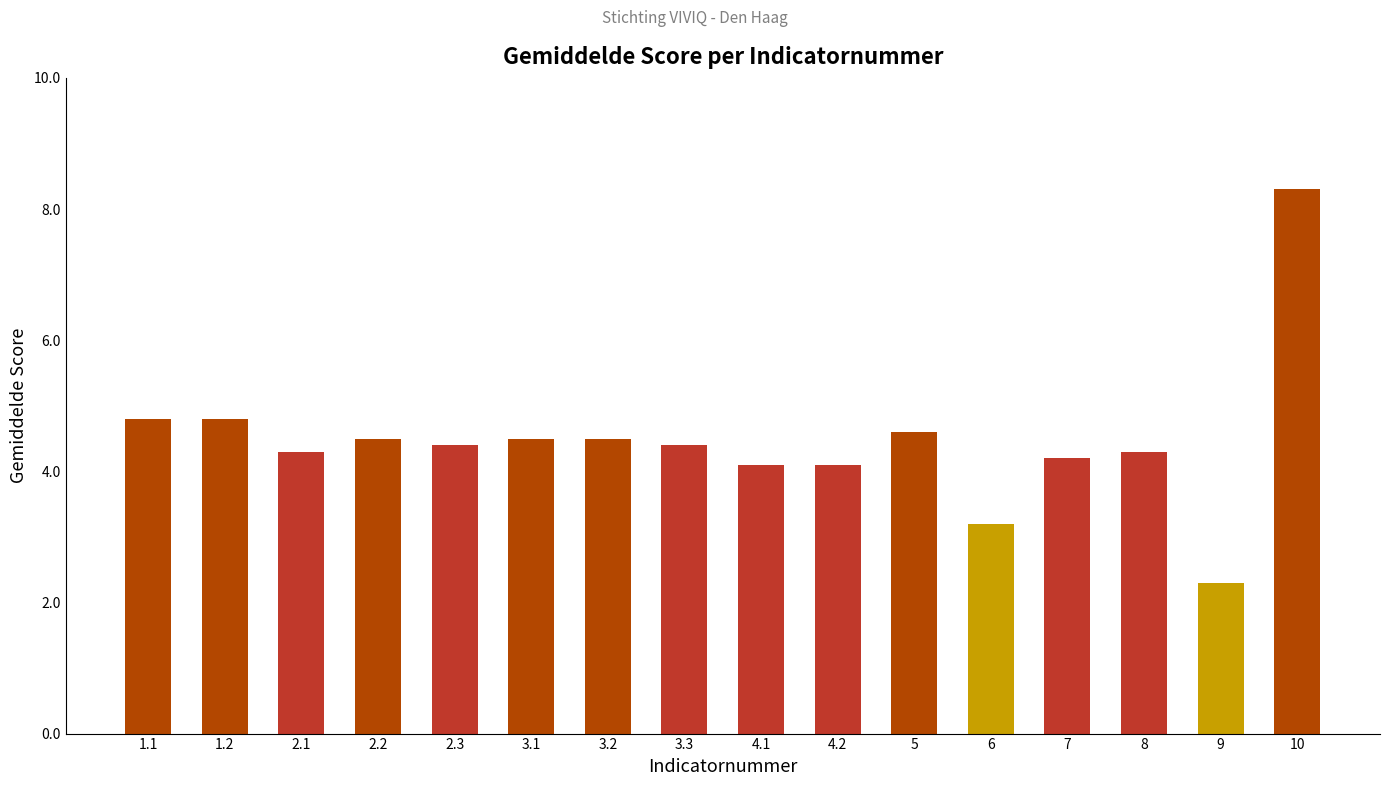

The chart shows a value of 2.8 at 4.1. True or false?

False